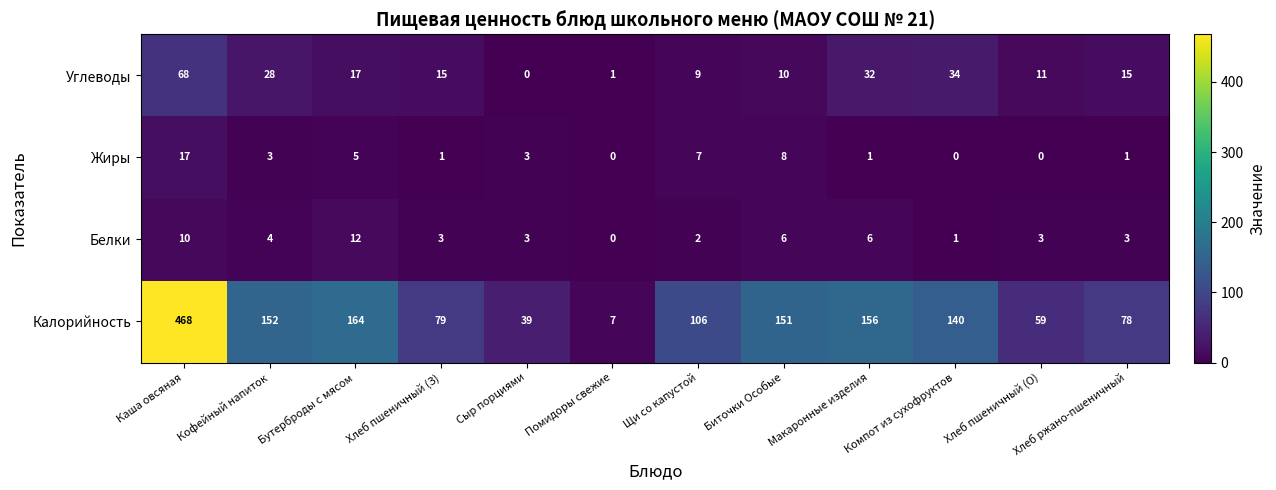

What is the difference between the maximum and minimum values in the Белки series?

12